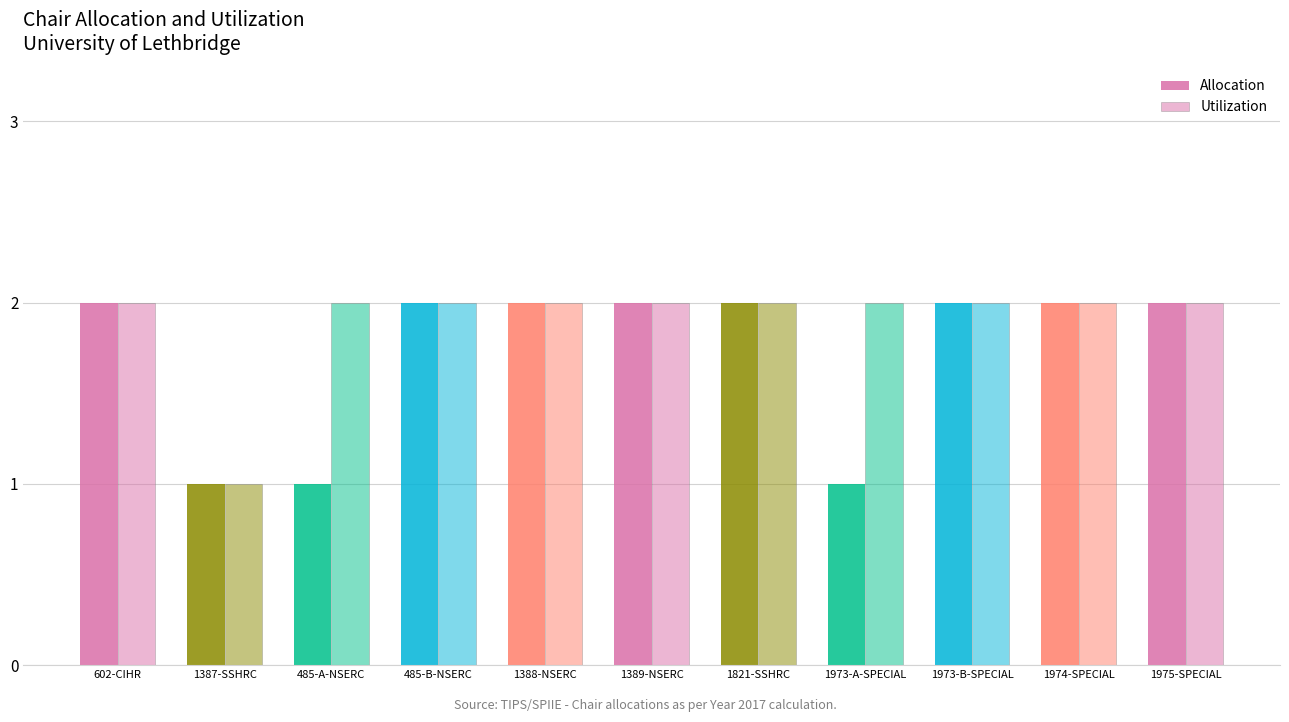

Is the value of Utilization at 1821-SSHRC greater than the value of Allocation at 1974-SPECIAL?

No